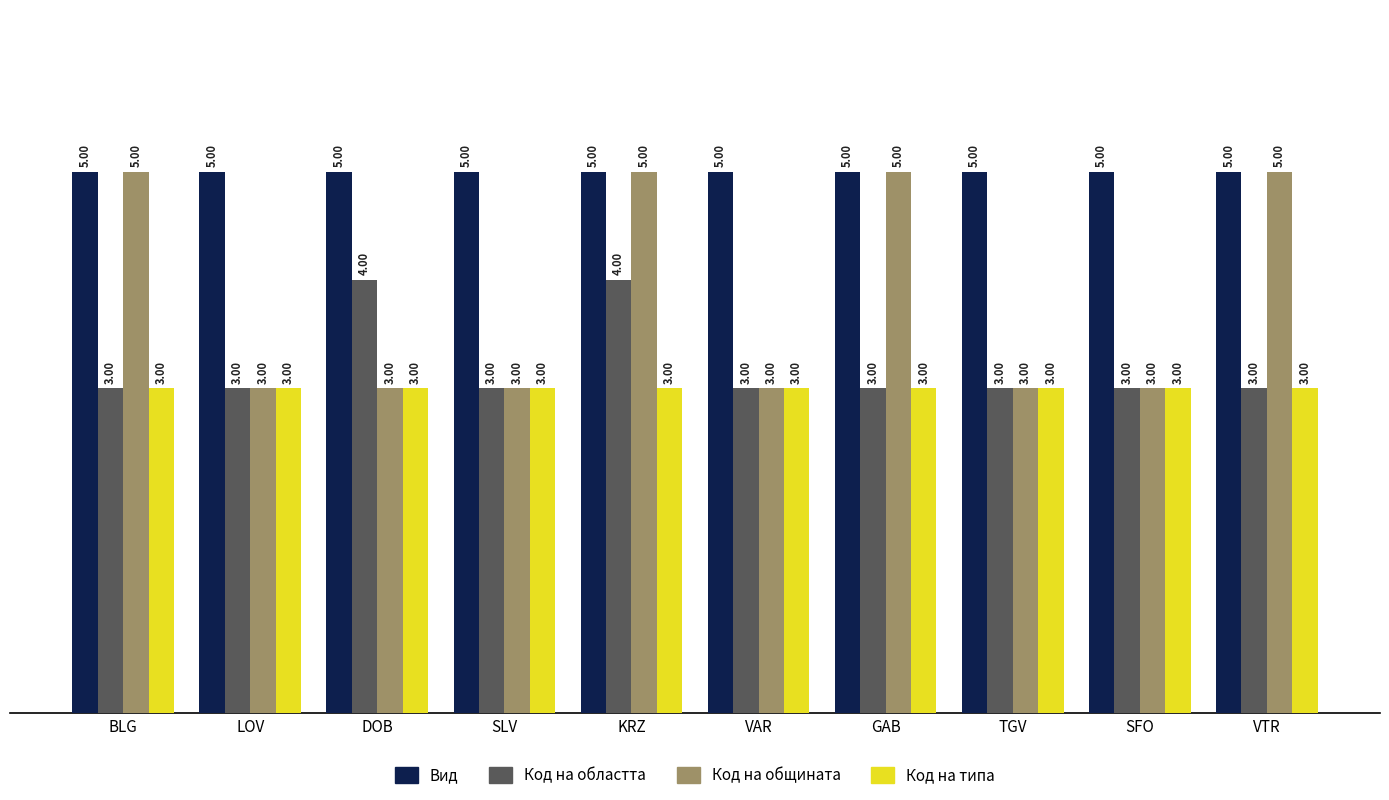

Reading left to right, extract all data points from this chart.

Вид: 5	5	5	5	5	5	5	5	5	5
Код на областта: 3	3	4	3	4	3	3	3	3	3
Код на общината: 5	3	3	3	5	3	5	3	3	5
Код на типа: 3	3	3	3	3	3	3	3	3	3